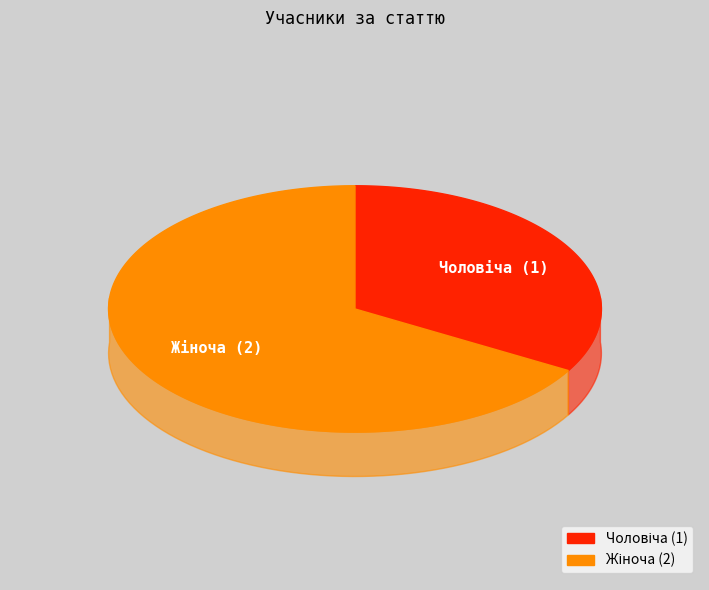

The Жіноча slice represents 67% of the pie. True or false?

True